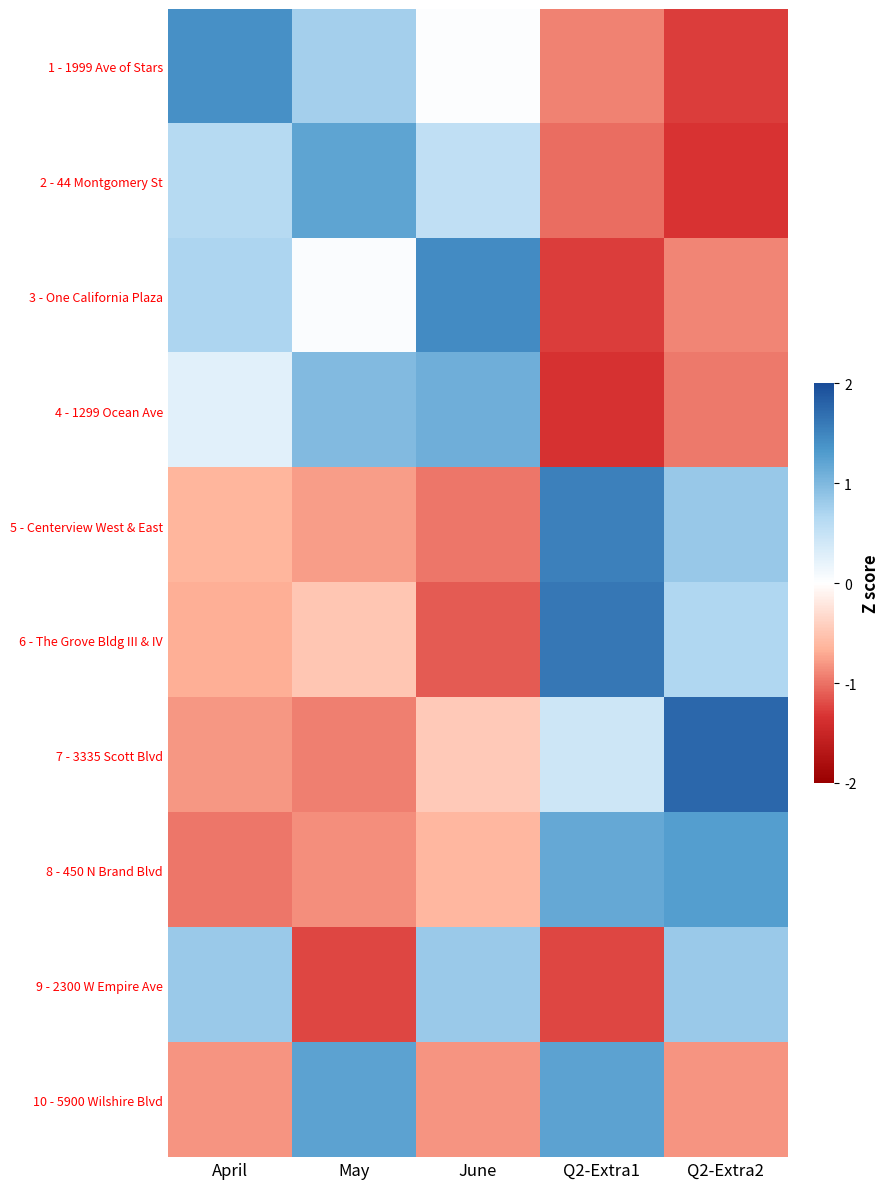

Reading left to right, what are all the values shown in this chart?

1 - 1999 Ave of Stars: April=1.4	May=0.8	June=0.0	Q2-Extra1=-0.9	Q2-Extra2=-1.3
2 - 44 Montgomery St: April=0.6	May=1.2	June=0.5	Q2-Extra1=-1.0	Q2-Extra2=-1.3
3 - One California Plaza: April=0.7	May=0.0	June=1.4	Q2-Extra1=-1.3	Q2-Extra2=-0.9
4 - 1299 Ocean Ave: April=0.3	May=1.0	June=1.1	Q2-Extra1=-1.4	Q2-Extra2=-1.0
5 - Centerview West & East: April=-0.6	May=-0.8	June=-1.0	Q2-Extra1=1.5	Q2-Extra2=0.8
6 - The Grove Bldg III & IV: April=-0.7	May=-0.5	June=-1.1	Q2-Extra1=1.6	Q2-Extra2=0.7
7 - 3335 Scott Blvd: April=-0.8	May=-0.9	June=-0.5	Q2-Extra1=0.4	Q2-Extra2=1.8
8 - 450 N Brand Blvd: April=-1.0	May=-0.8	June=-0.6	Q2-Extra1=1.2	Q2-Extra2=1.3
9 - 2300 W Empire Ave: April=0.8	May=-1.2	June=0.8	Q2-Extra1=-1.2	Q2-Extra2=0.8
10 - 5900 Wilshire Blvd: April=-0.8	May=1.2	June=-0.8	Q2-Extra1=1.2	Q2-Extra2=-0.8